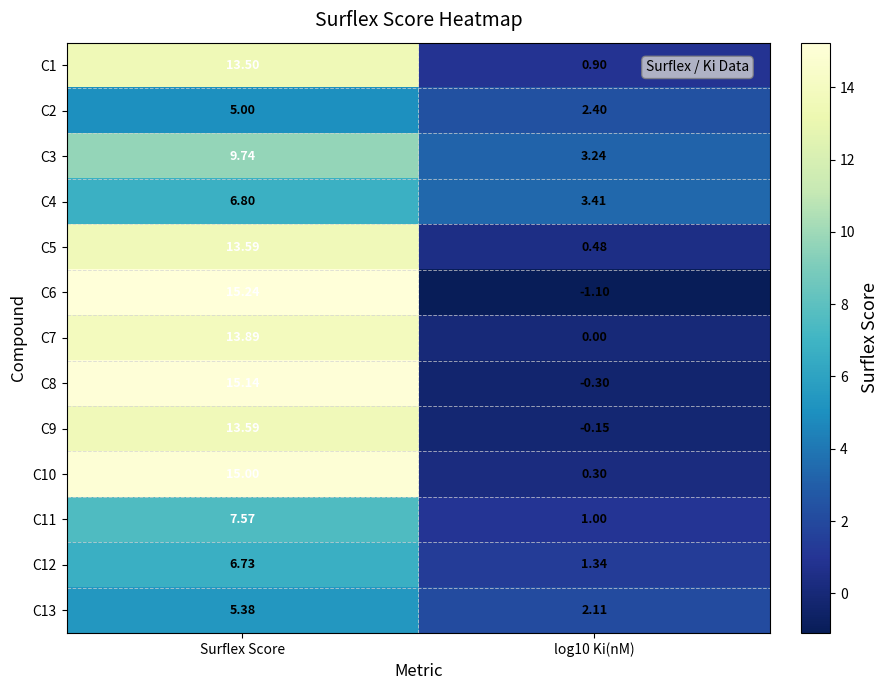

What is the total value across all series at log10 Ki(nM)?

13.6